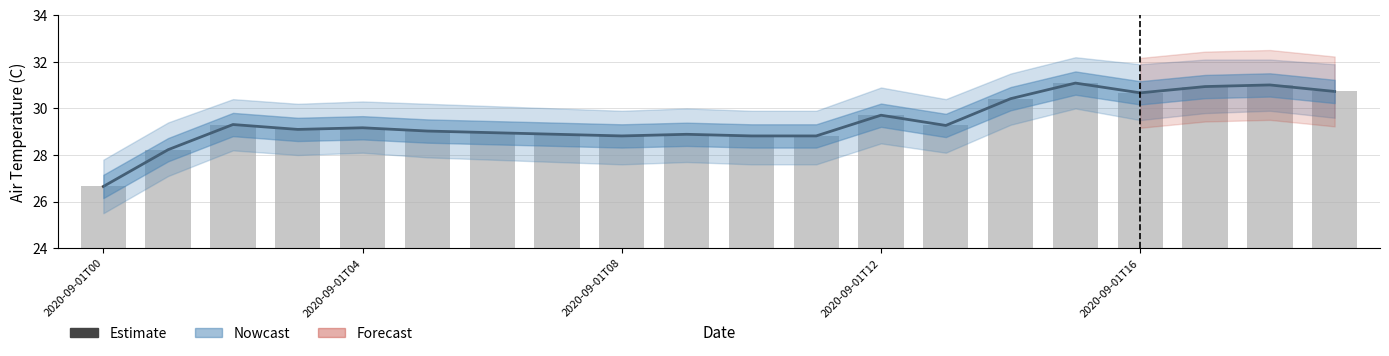

What is the label of the 5th bar from the right?

15